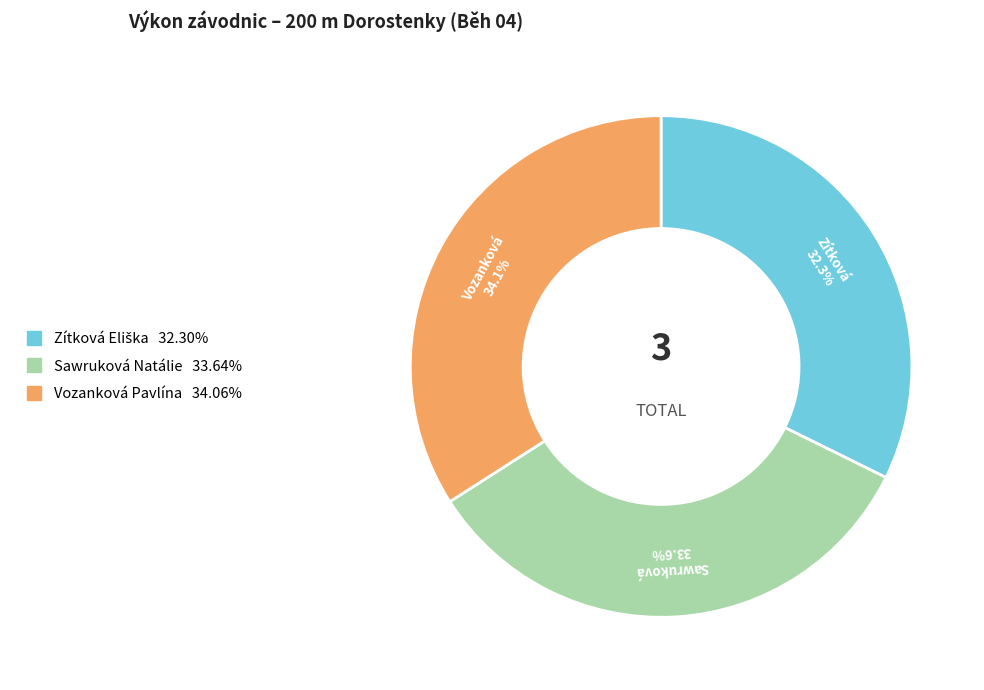

What is the ratio of the value at Vozanková Pavlína to the value at Sawruková Natálie?

1.0